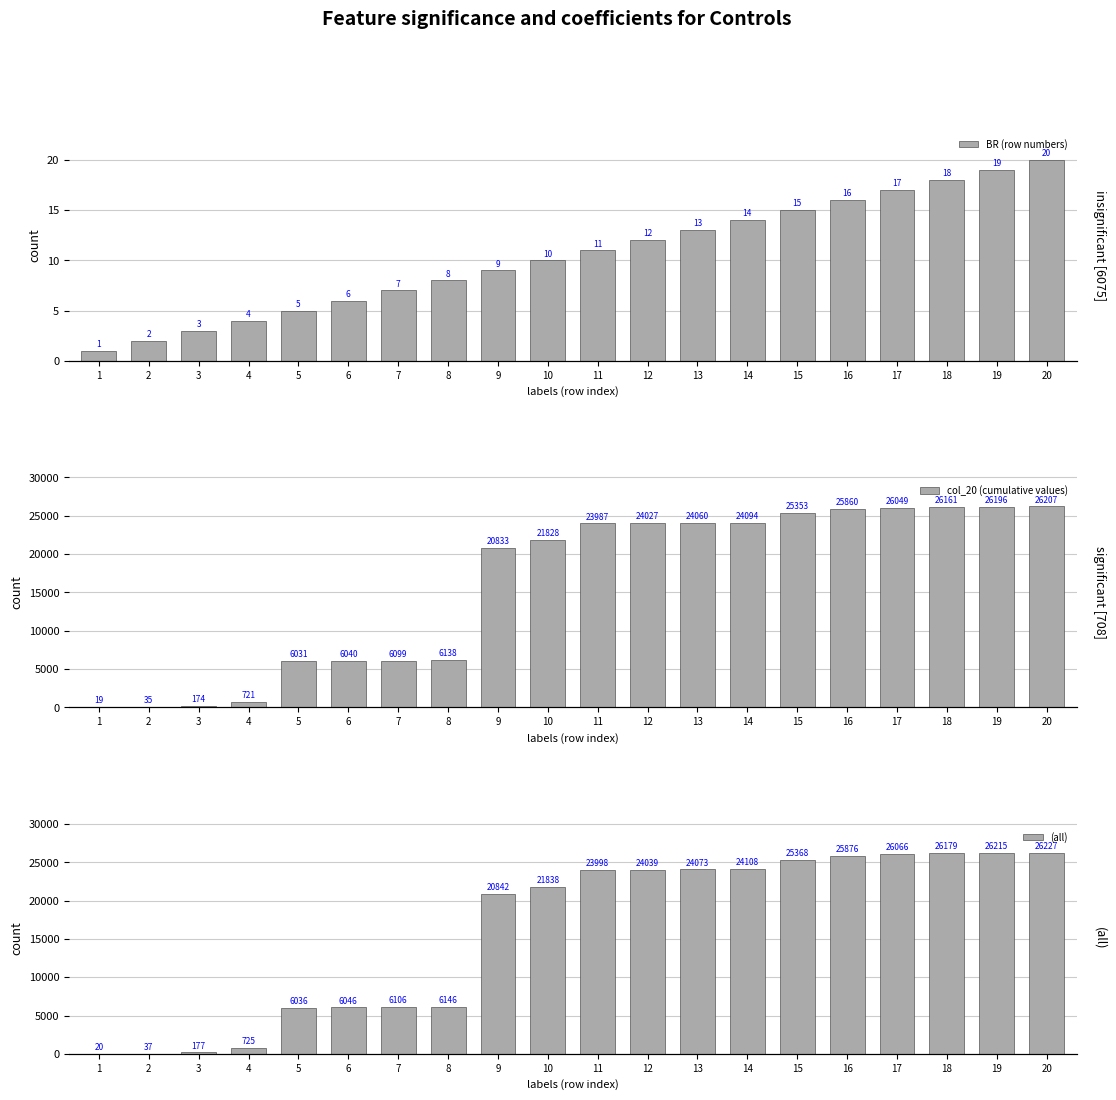

The value of BR (row numbers) at 18 is 18. True or false?

True